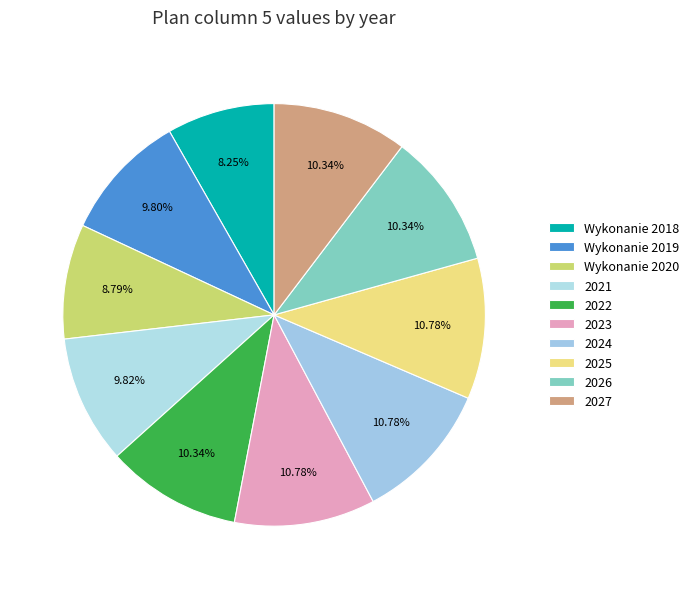

To the nearest percent, what portion does Wykonanie 2018 represent?

8%